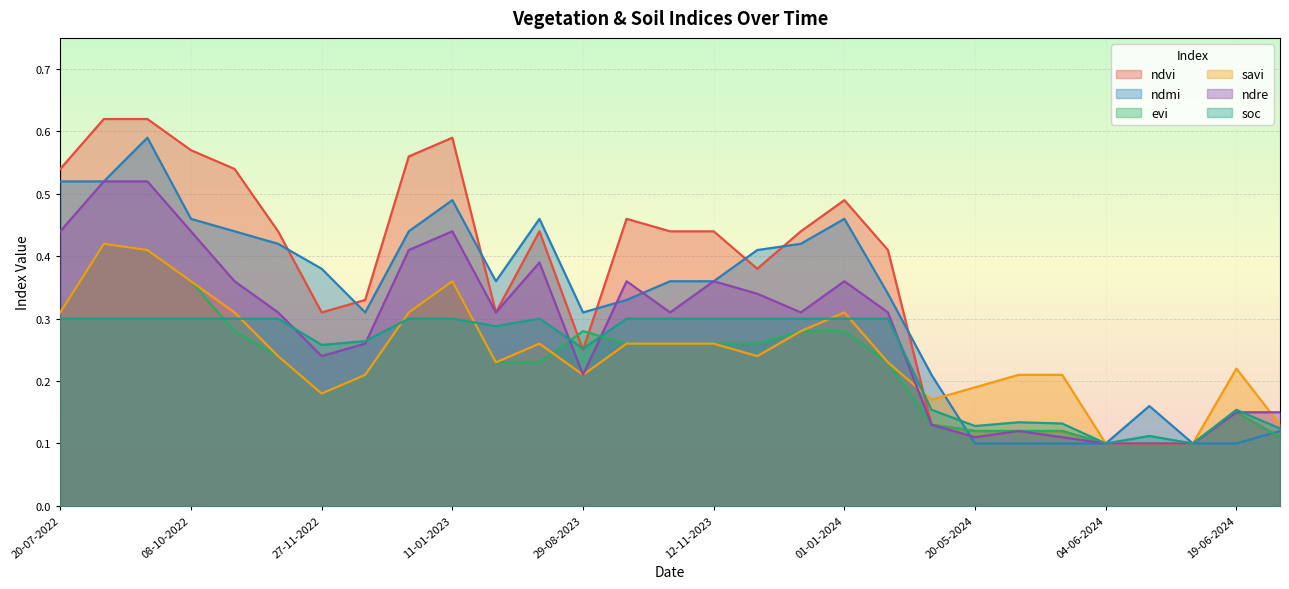

The value of ndvi at 04-06-2024 is 0.1. True or false?

False